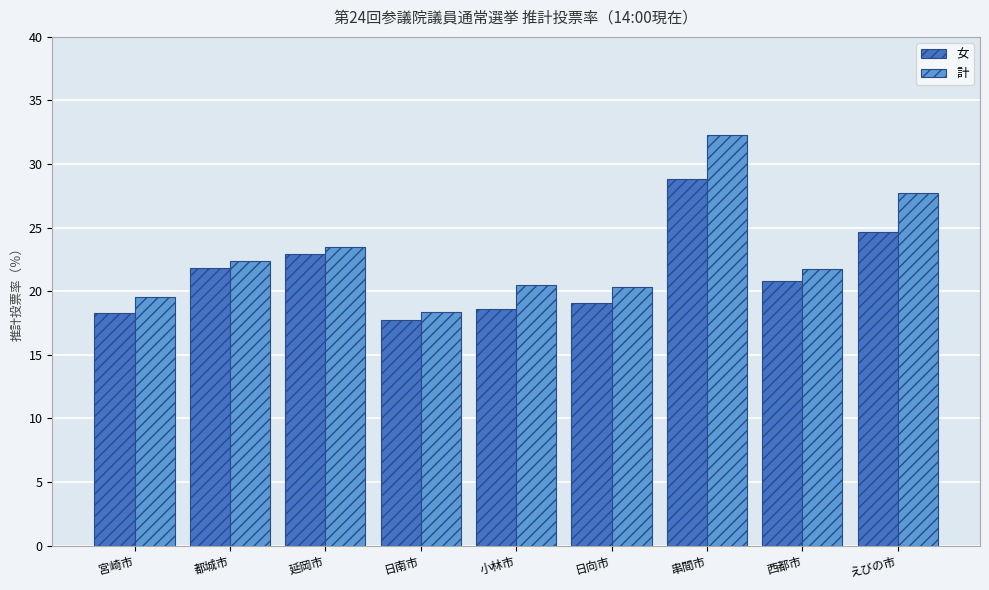

Which series has the largest range (max minus min)?

計